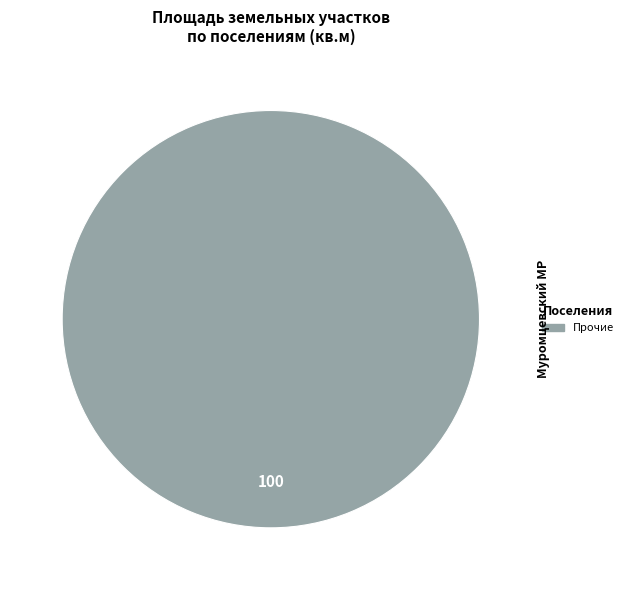

Does any single category account for the majority?

Yes